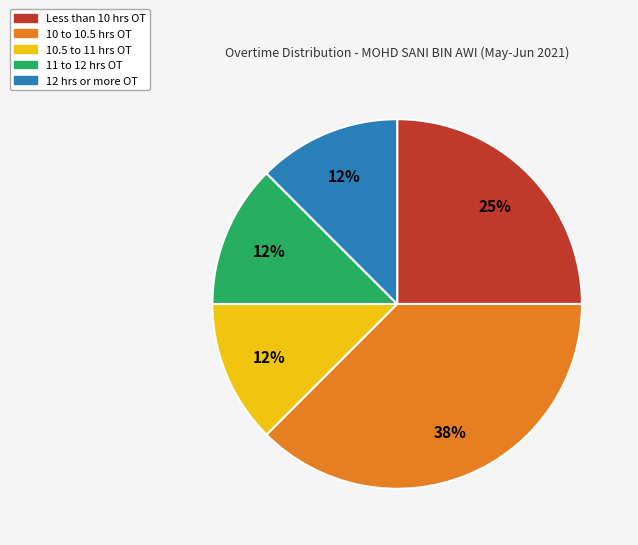

Does any single category account for the majority?

No